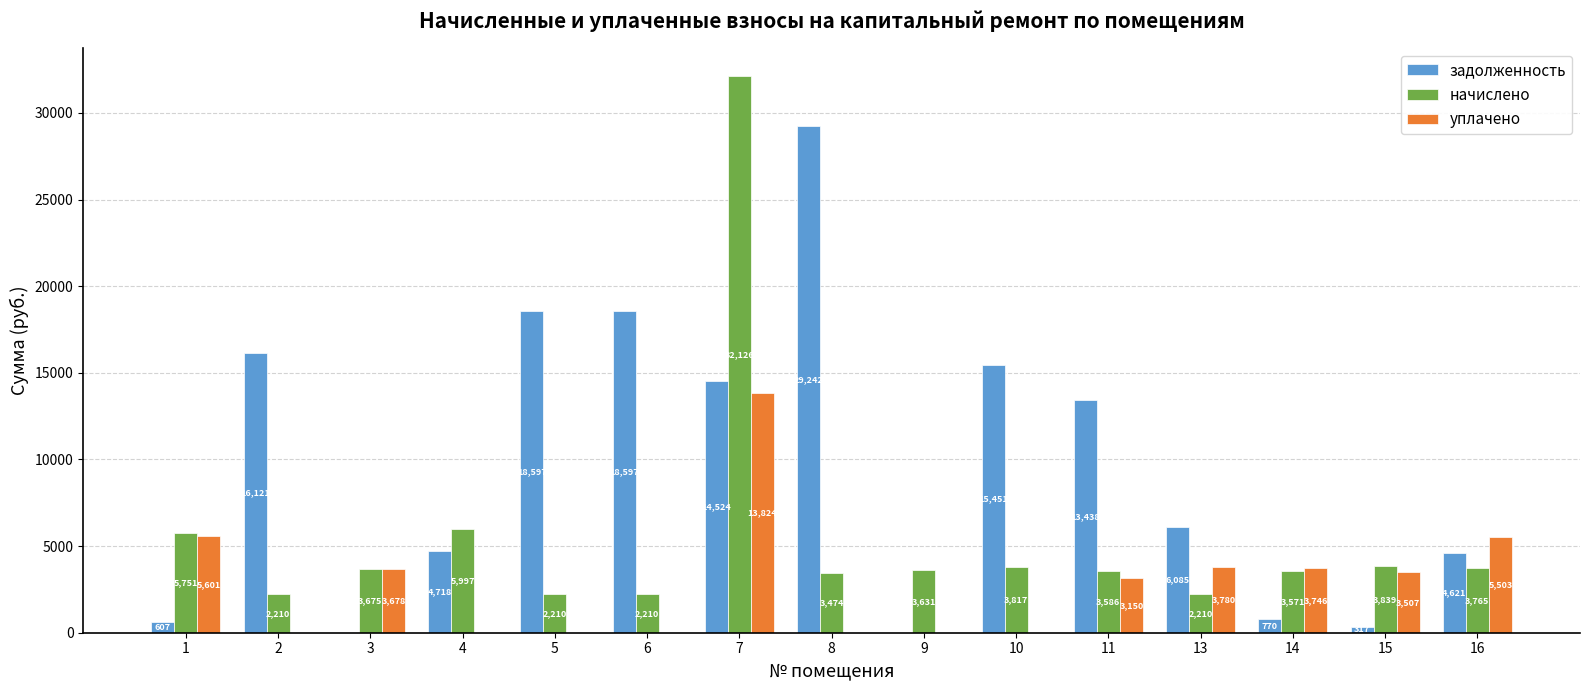

True or false: задолженность has a value of 16121.1 at 2.

True